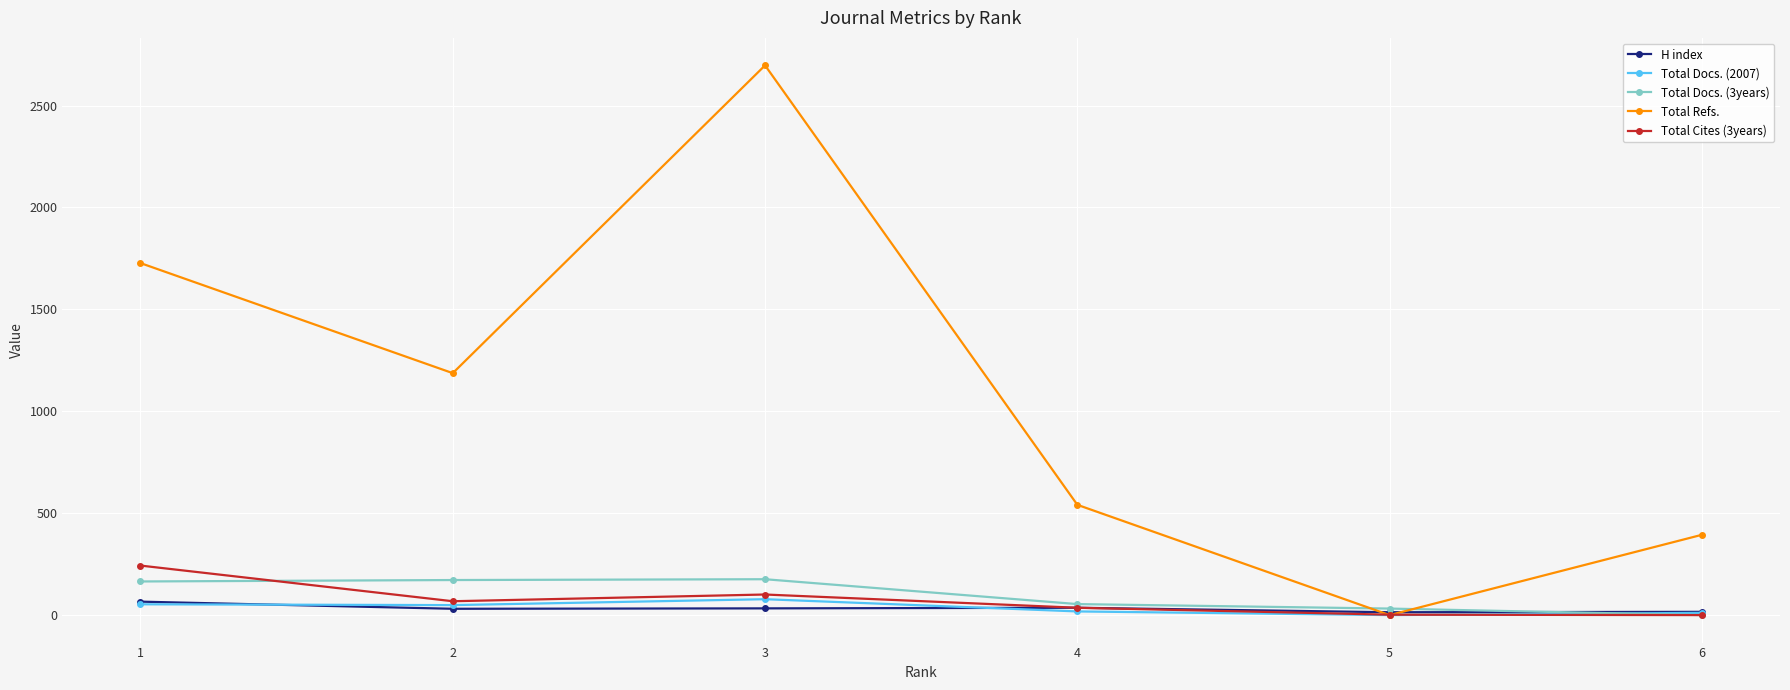

How many times do Total Docs. (3years) and H index cross each other?

1